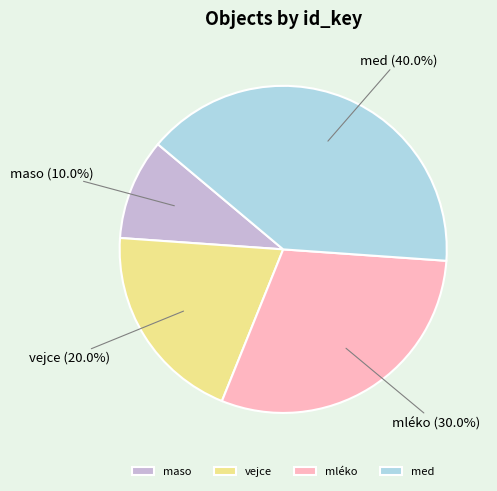

What percentage is the maso slice, to the nearest percent?

10%